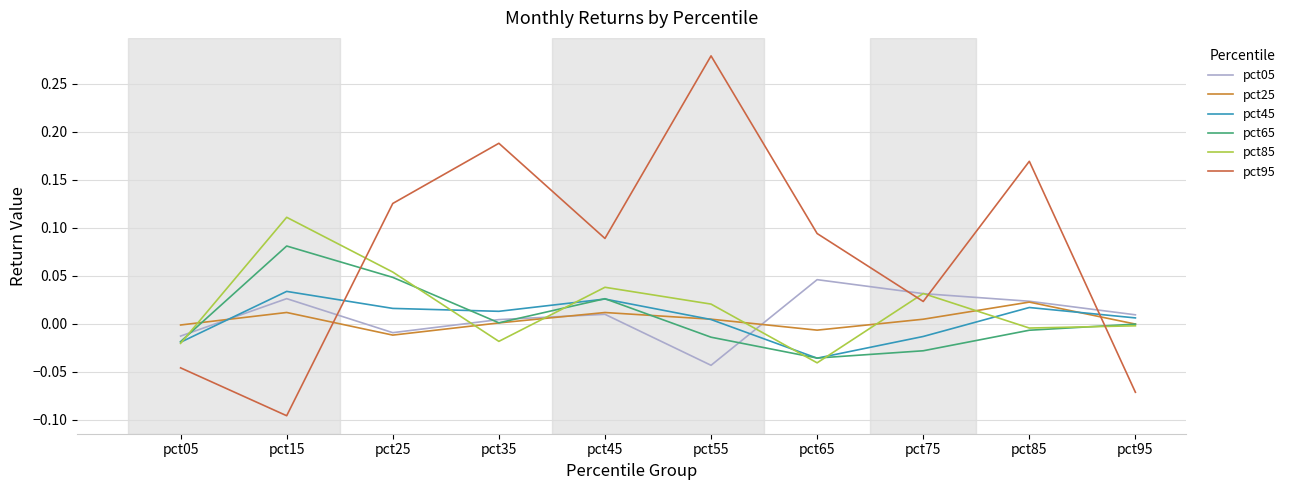

What is the total value across all series at pct25?

0.2